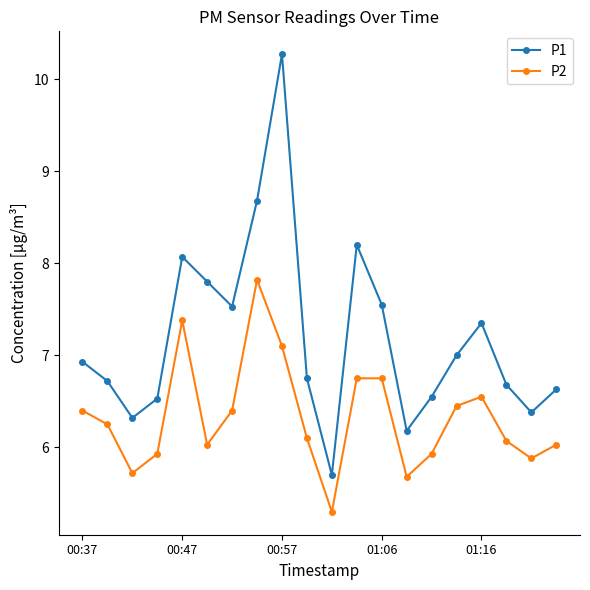

Which series has the largest total across all categories?

P1